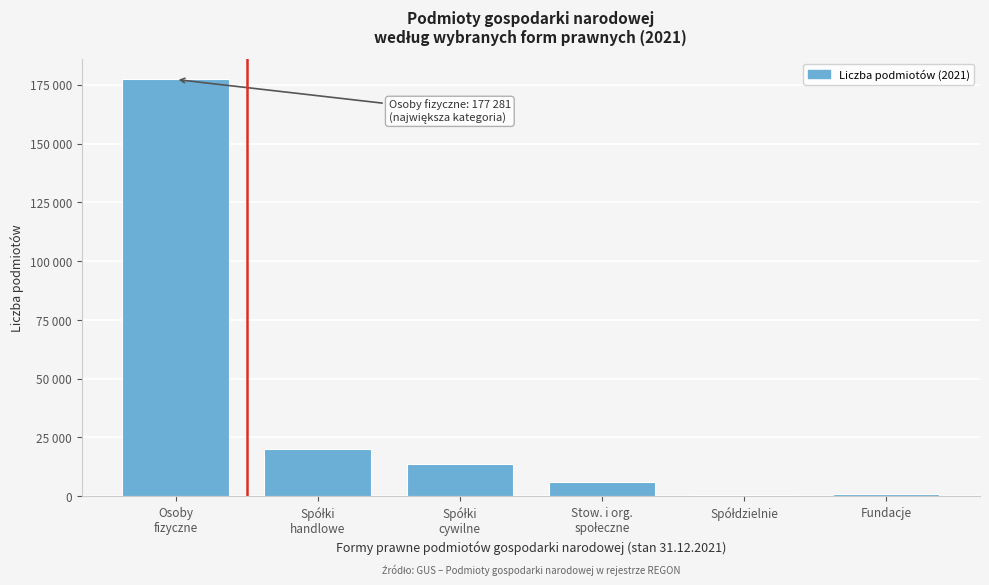

Are the bars horizontal?

No